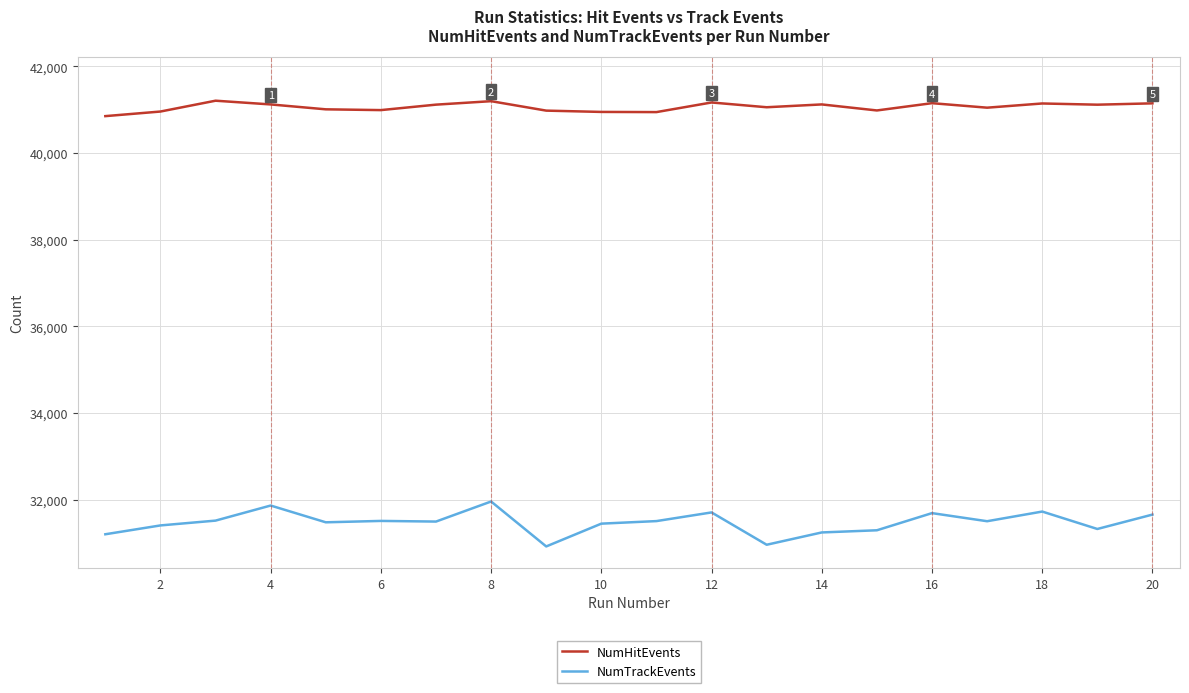

Rank the series by their average value, from highest to lowest.

NumHitEvents, NumTrackEvents